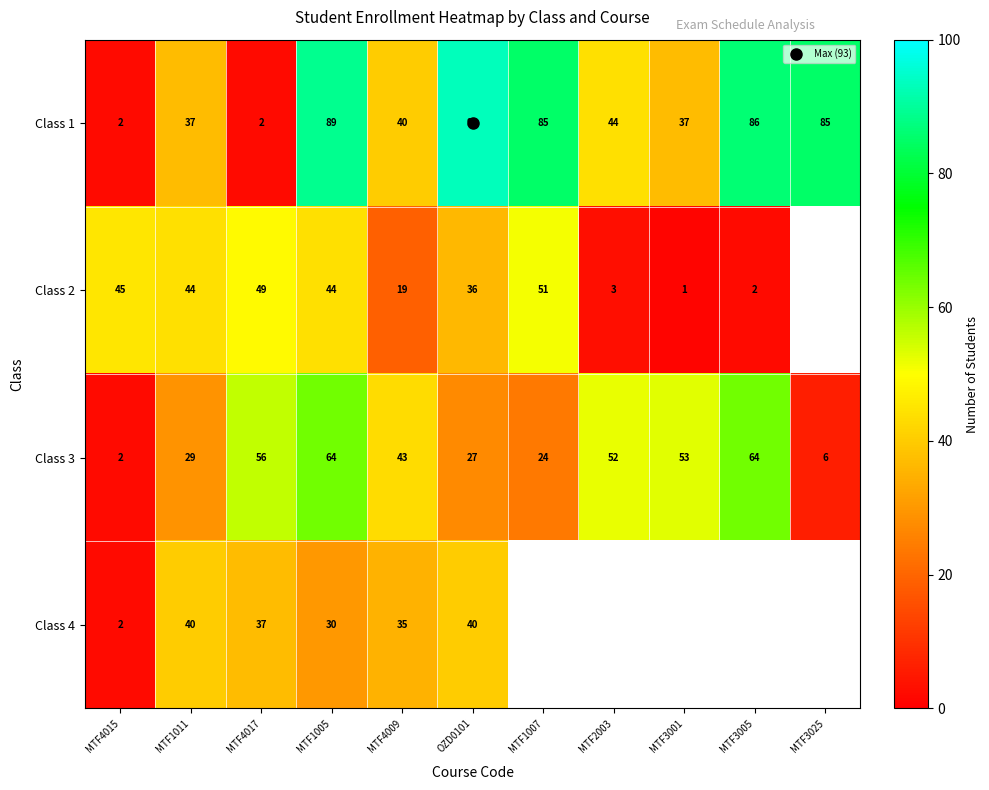

The Class 1 series shows 37.0 at MTF3001. True or false?

True